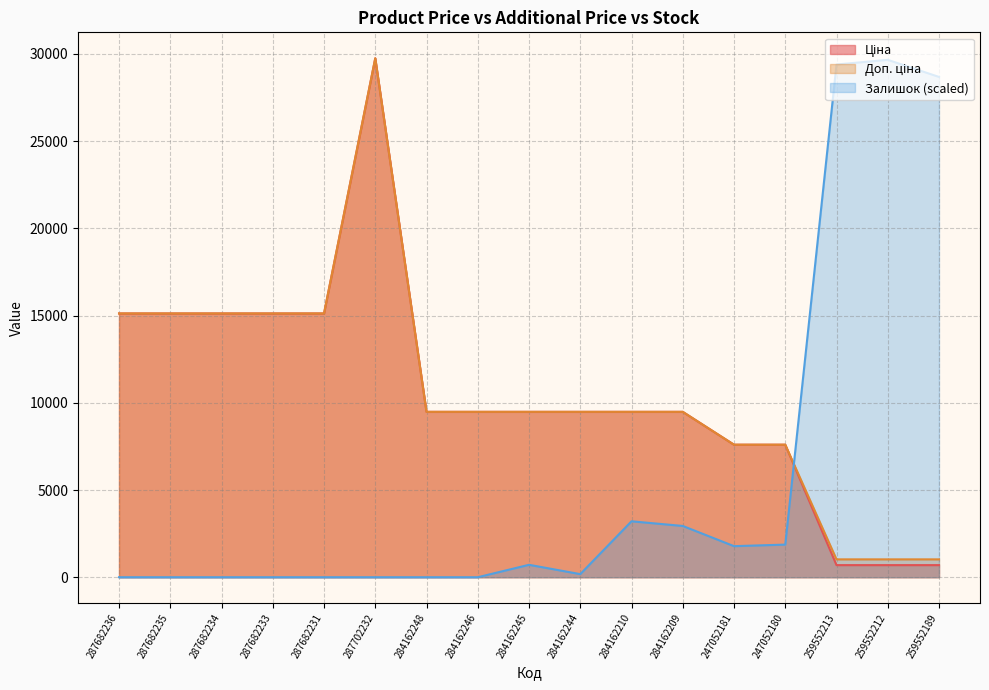

At 287682235, list the series in order from largest to smallest.

Ціна, Доп. ціна, Залишок